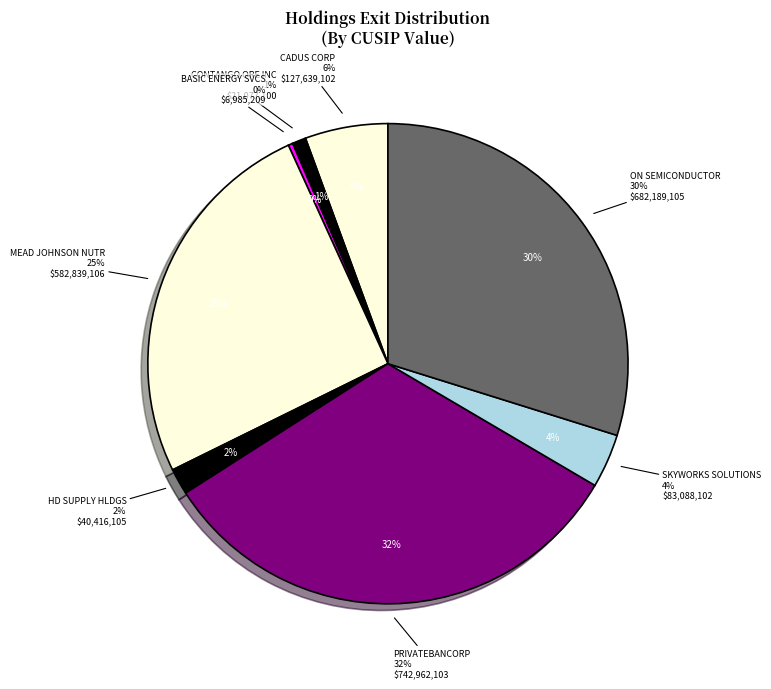

The CONTANGO ORE INC slice represents 11% of the pie. True or false?

False